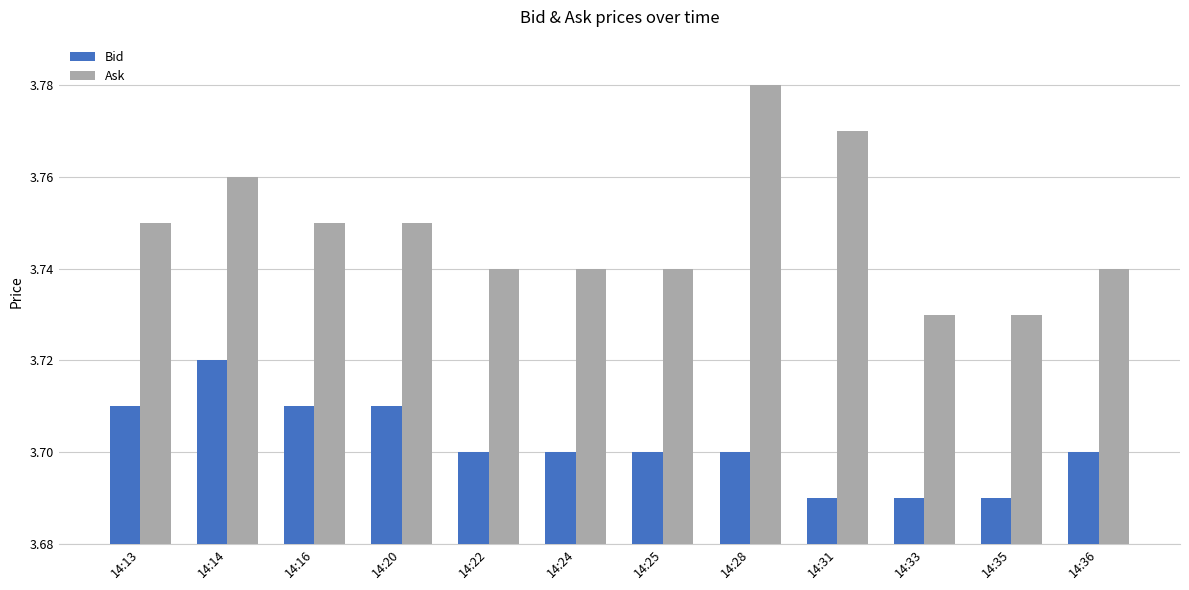

At 14:33, list the series in order from largest to smallest.

Ask, Bid